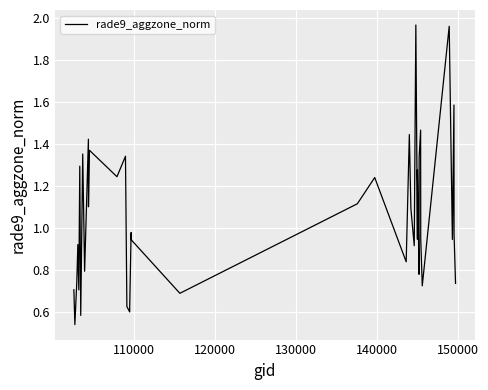

Reading left to right, extract all data points from this chart.

0.7	0.5	0.7	0.9	0.7	1.3	0.6	1.4	0.8	1.4	1.1	1.4	1.2	1.3	0.6	0.6	0.6	1.0	0.9	0.7	1.1	1.2	0.8	1.4	1.1	0.9	2.0	0.9	1.3	0.8	0.9	1.3	1.5	0.9	0.7	2.0	0.9	1.6	1.0	0.7